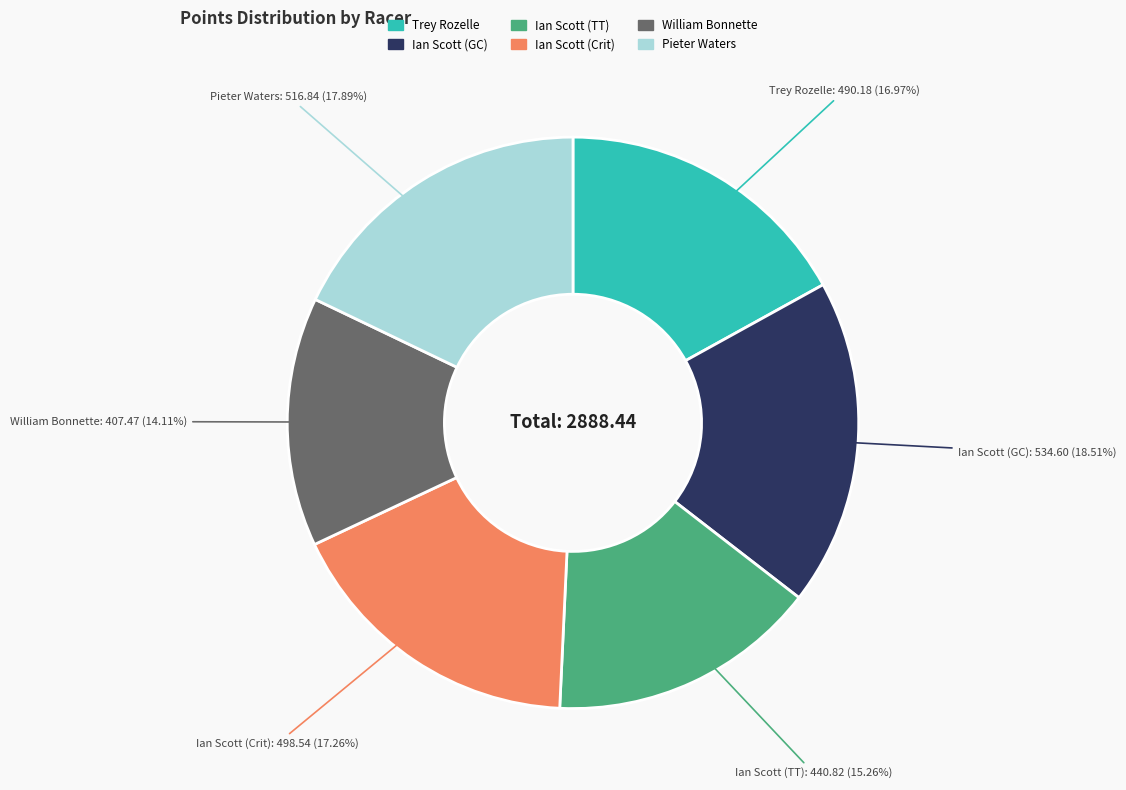

What is the ratio of the value at William Bonnette to the value at Trey Rozelle?

0.8